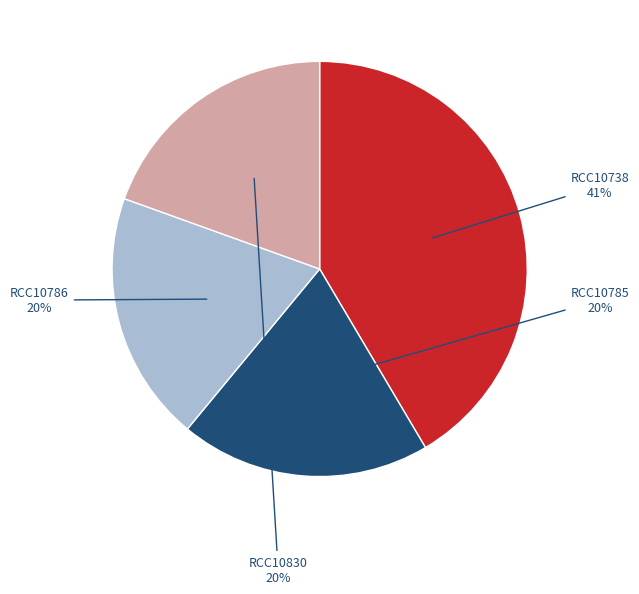

To the nearest percent, what is the average slice percentage?

25%